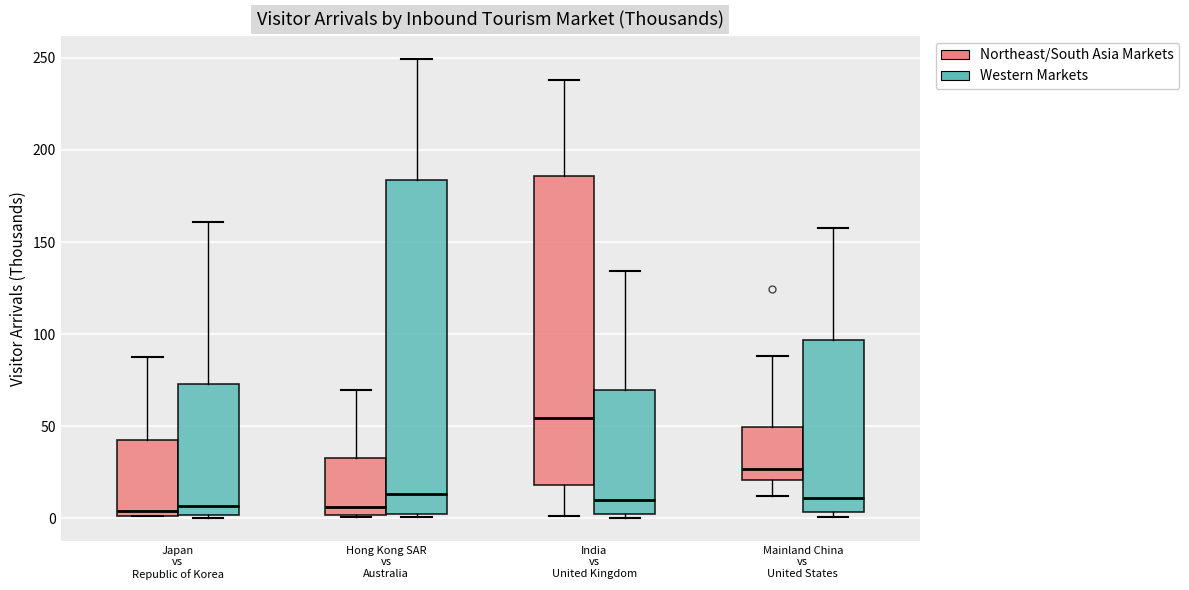

Where does the upper whisker of the box for India vs United Kingdom (Western Markets) end on the y-axis? The values are not printed on the chart, so give them approximately, as read against the axis.

135